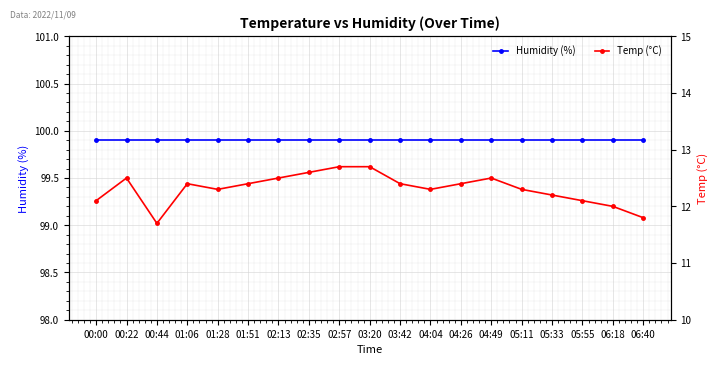

At which label does Temp (°C) reach its minimum?

00:44